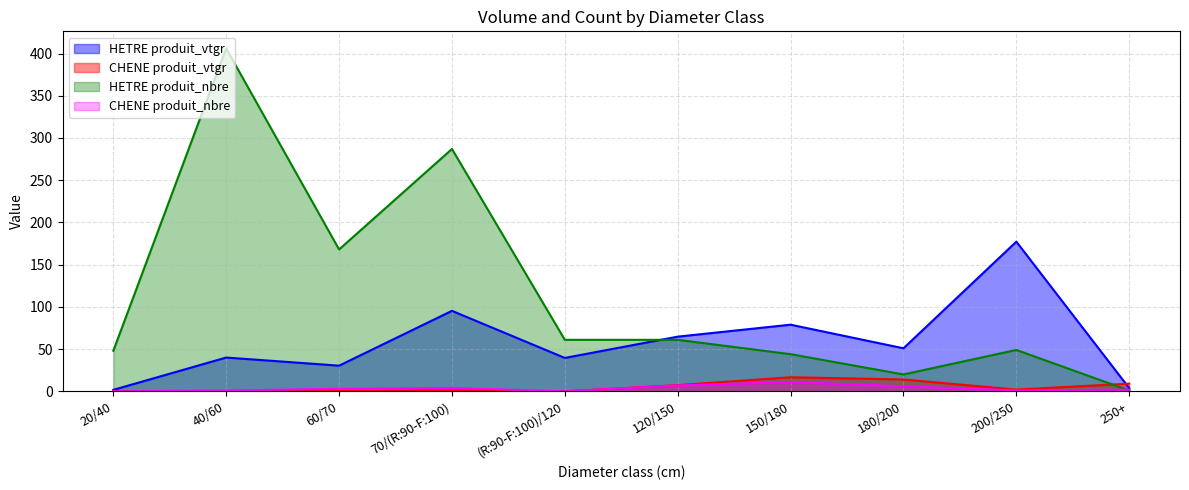

How many data points in CHENE produit_nbre are above 3?

4